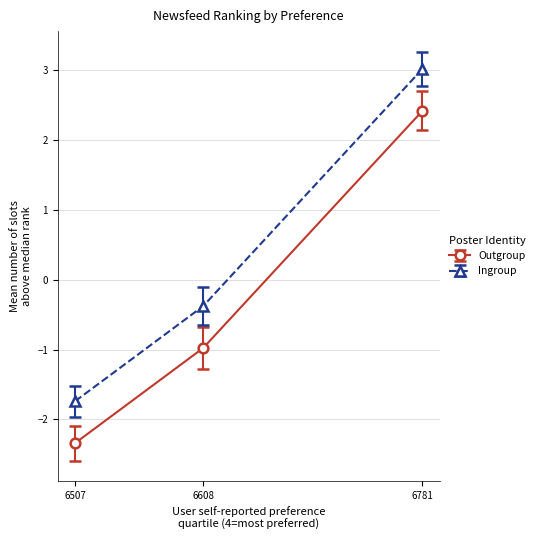

How many lines are shown in the chart?

2